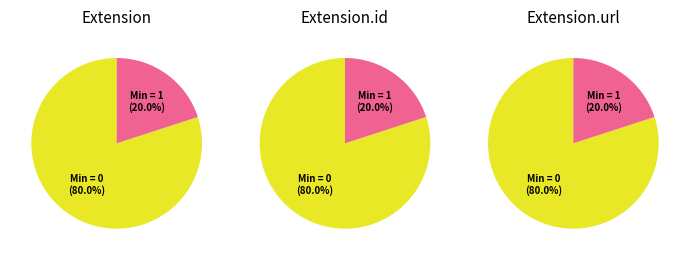

To the nearest percent, what percentage of the pie is Extension.url?

100%